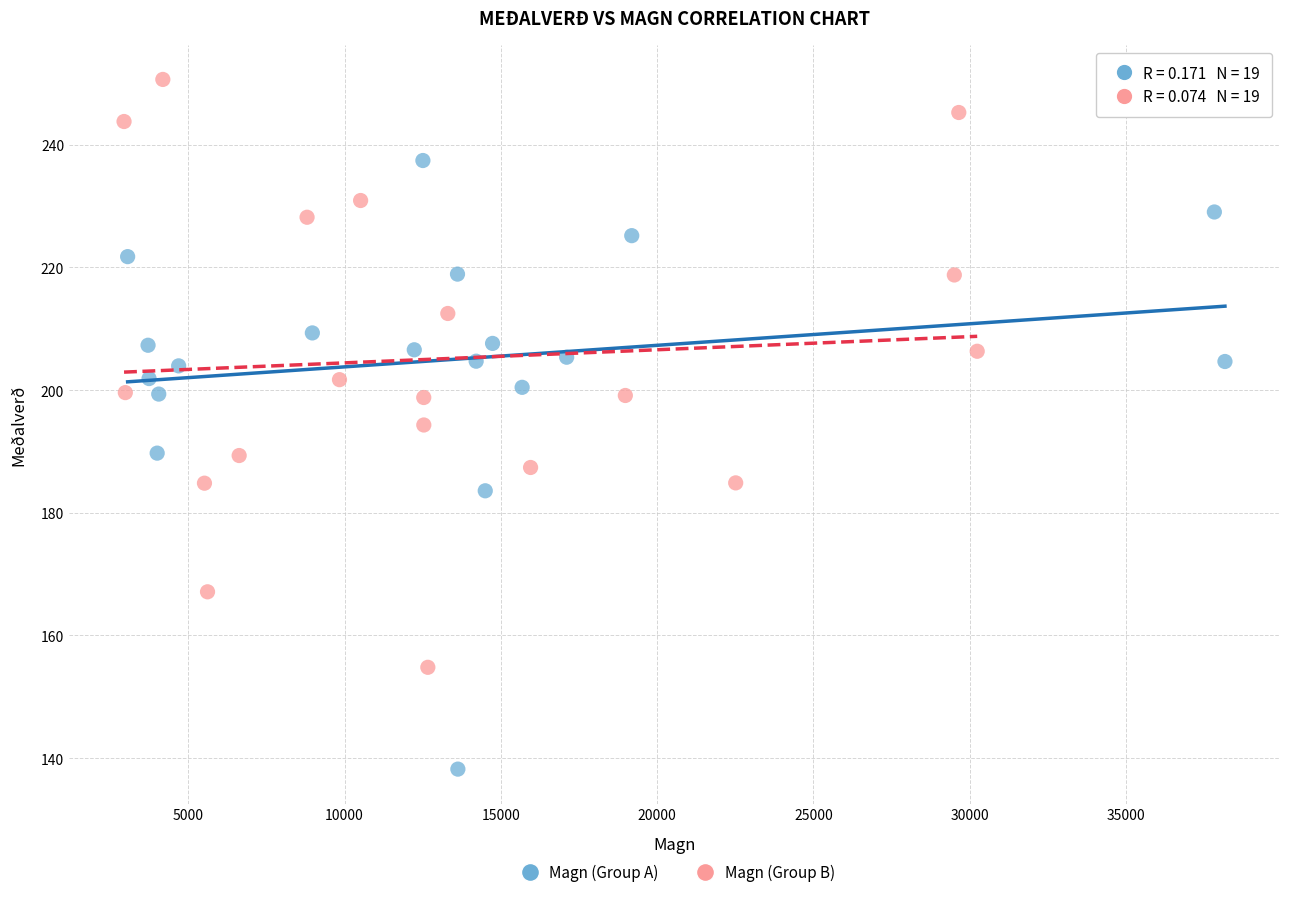

Which series reaches the minimum Y coordinate?

Magn (Group A)